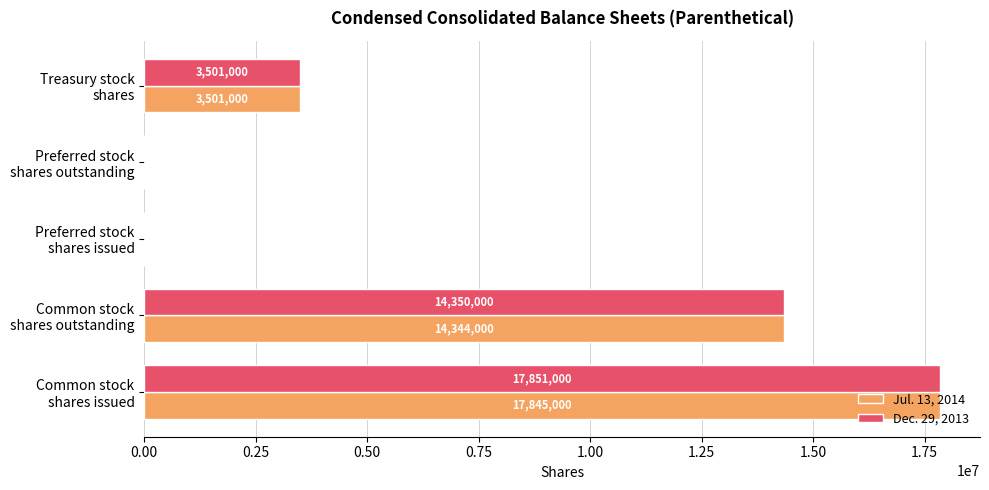

How many Jul. 13, 2014 values are between 0 and 14344000?

4